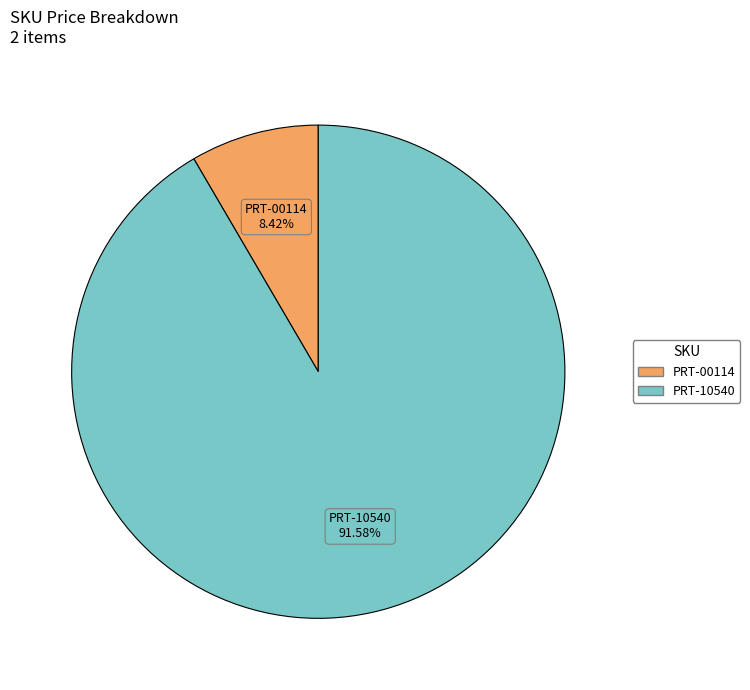

Is it true that PRT-00114 is 8% of the pie?

True